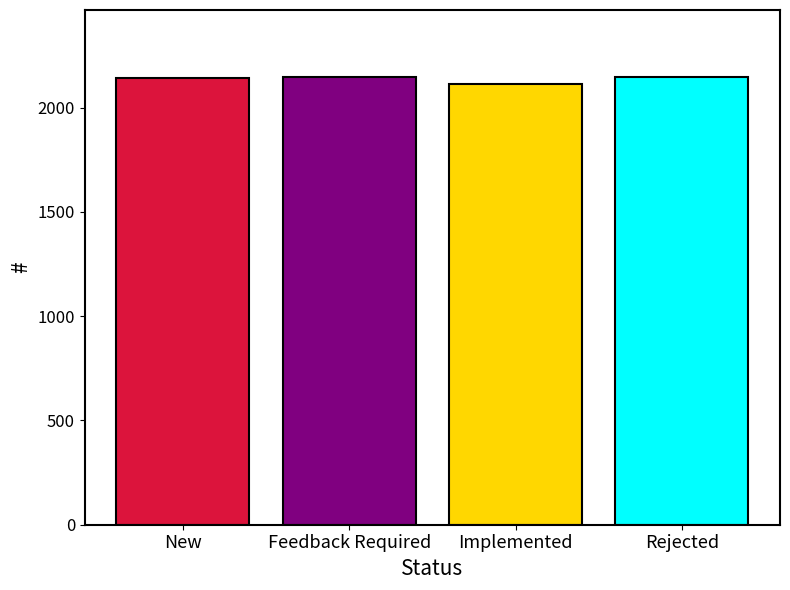

How many data points are less than 2145?

2